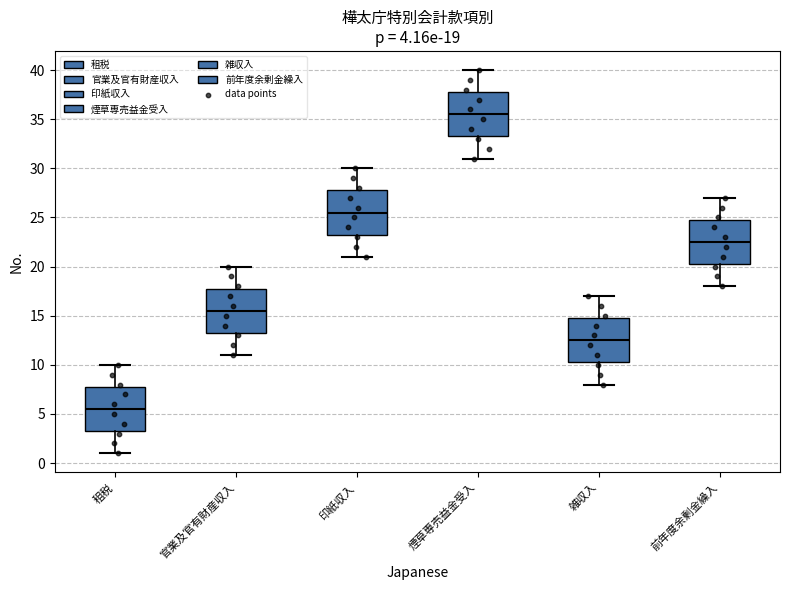

Which box has the lowest median line?

租税